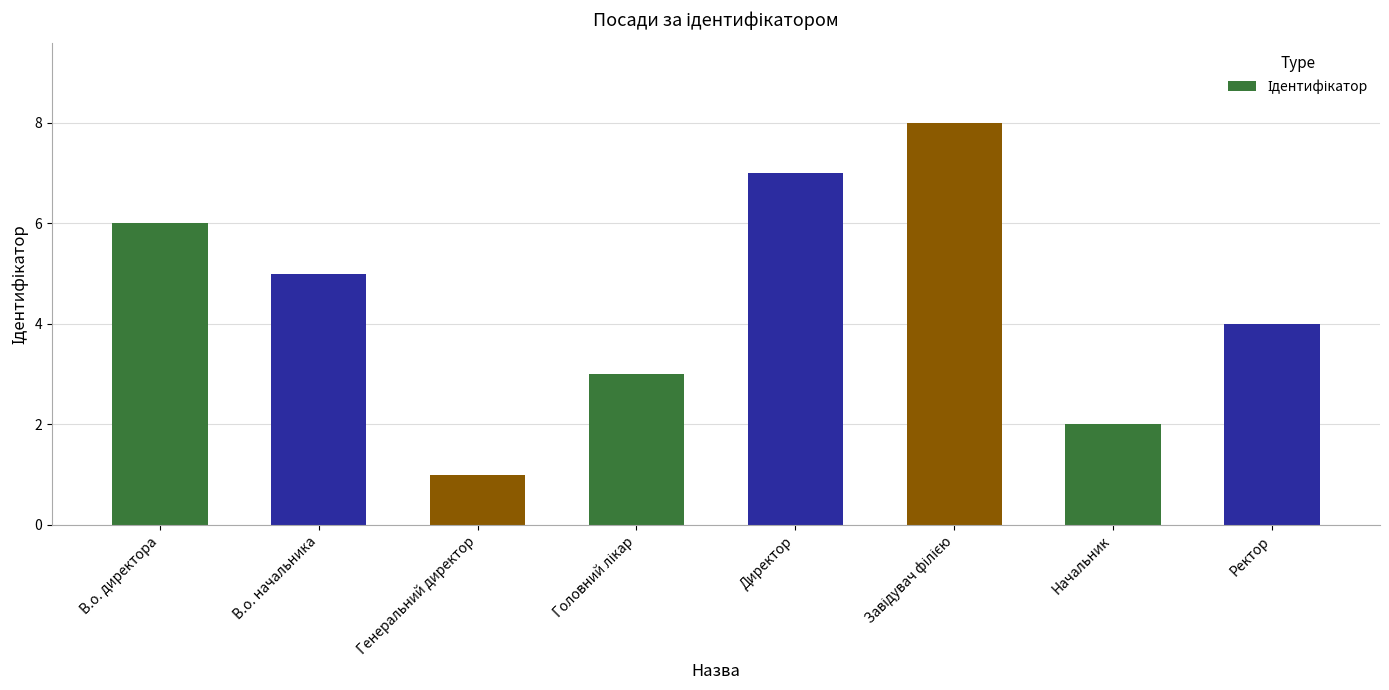

How many bars are there in total?

8